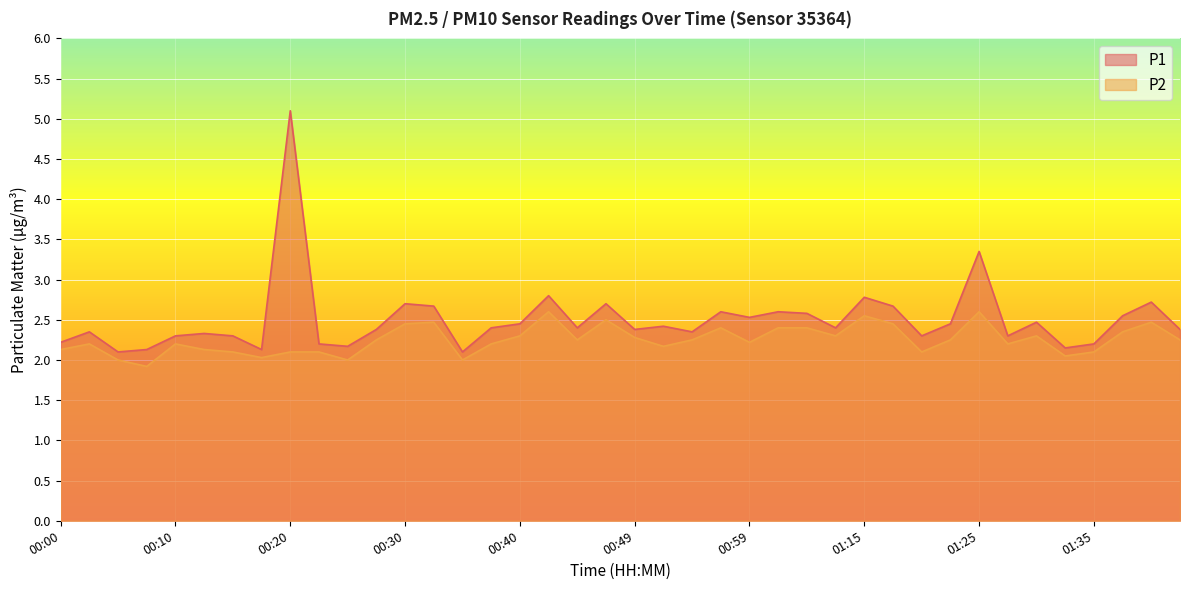

What is the difference between the P2 values at 00:57 and 01:25?

0.2